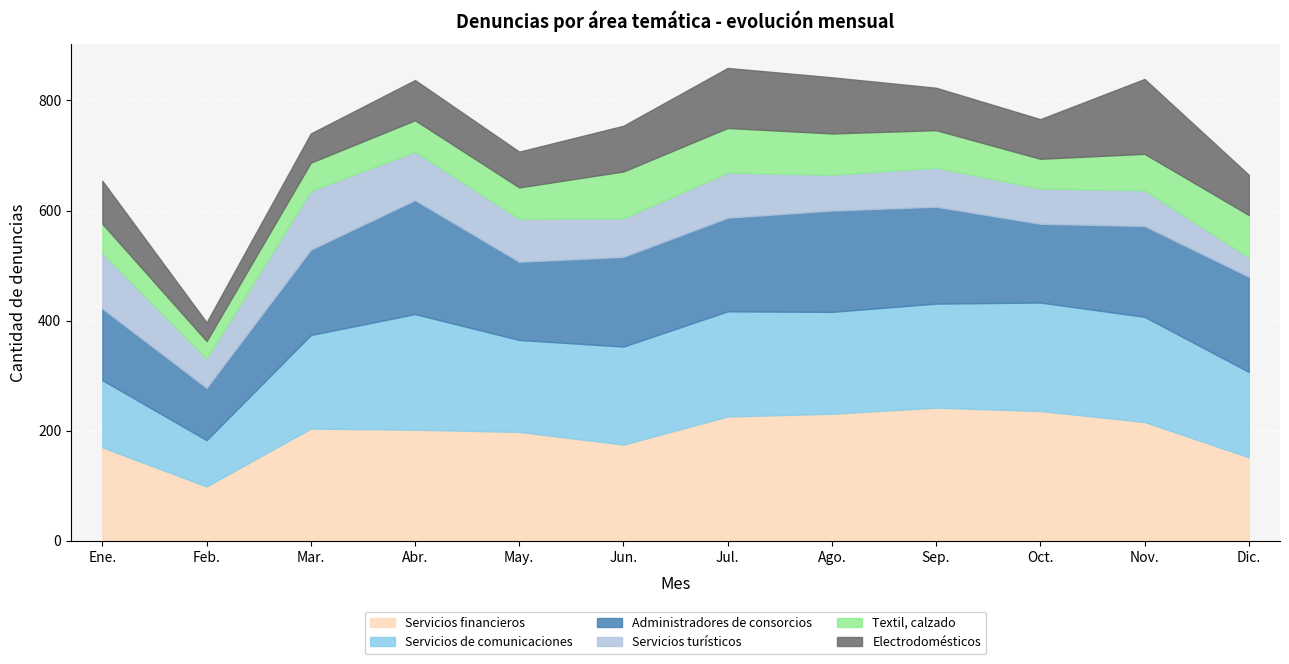

What is the highest value of the Textil, calzado series?

85